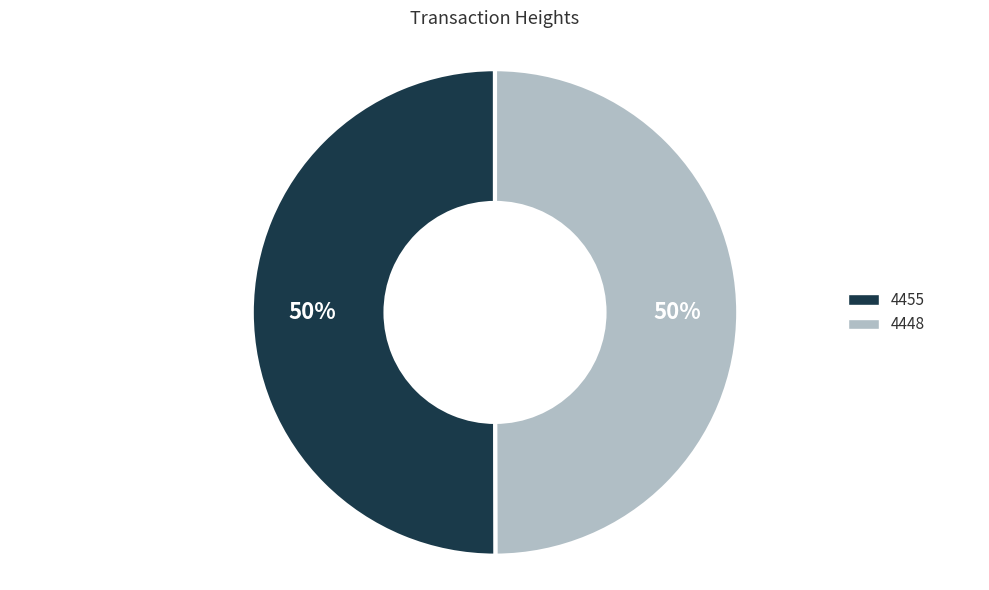

The 4448 slice represents 50% of the pie. True or false?

True